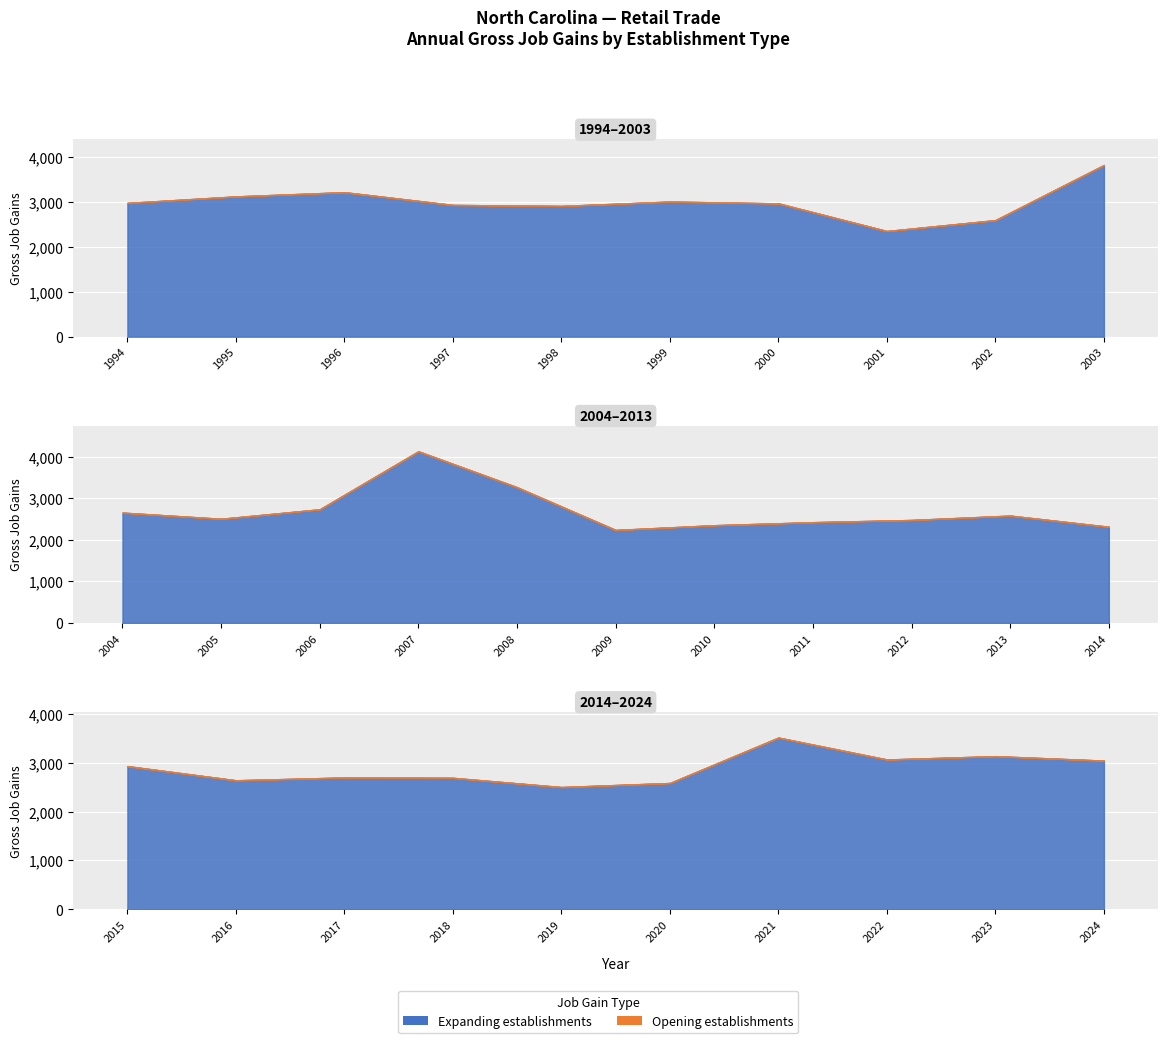

How many lines are shown in the chart?

3